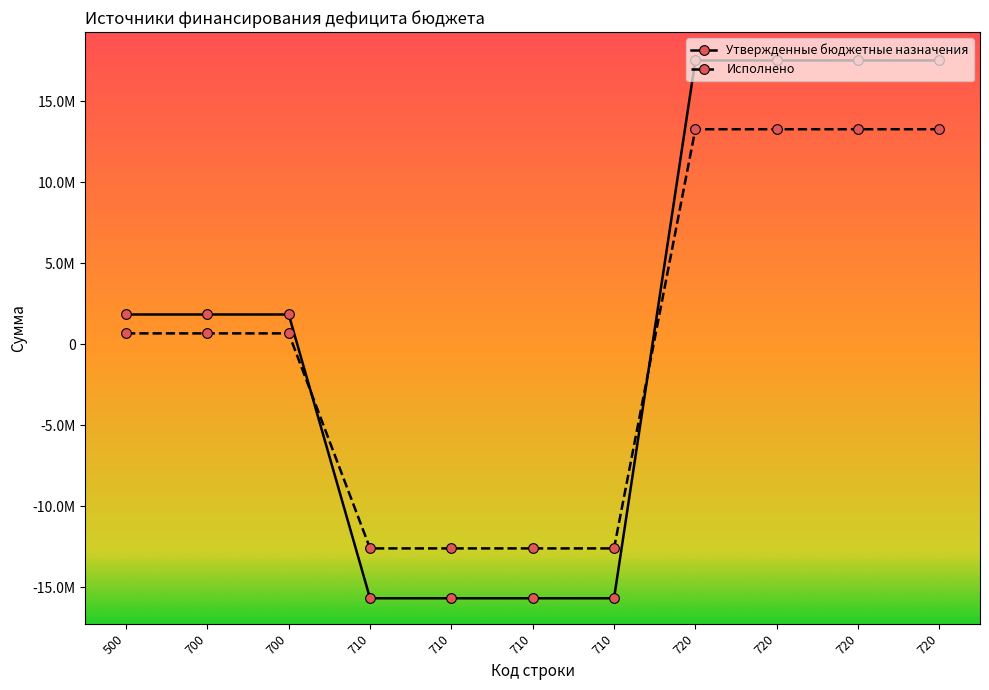

Read the Утвержденные бюджетные назначения value at 710.

-15687550.0